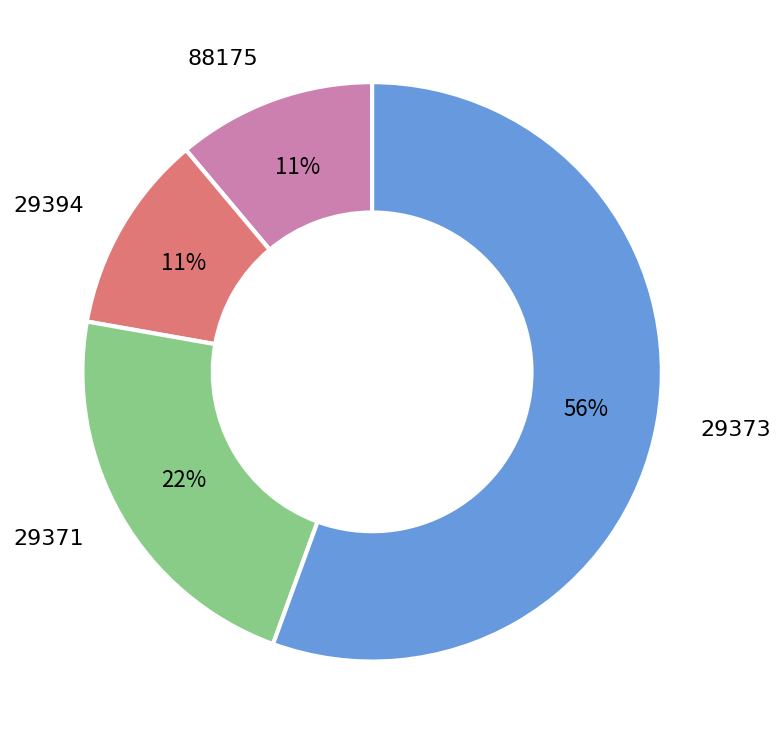

Between 88175 and 29371, which is larger?

29371